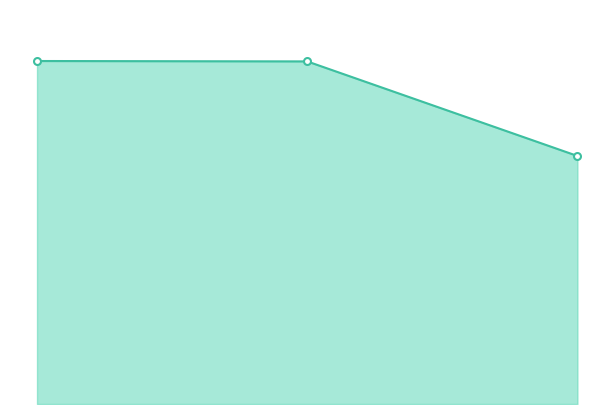

Between −0.25 and 0.25, which is larger?

−0.25